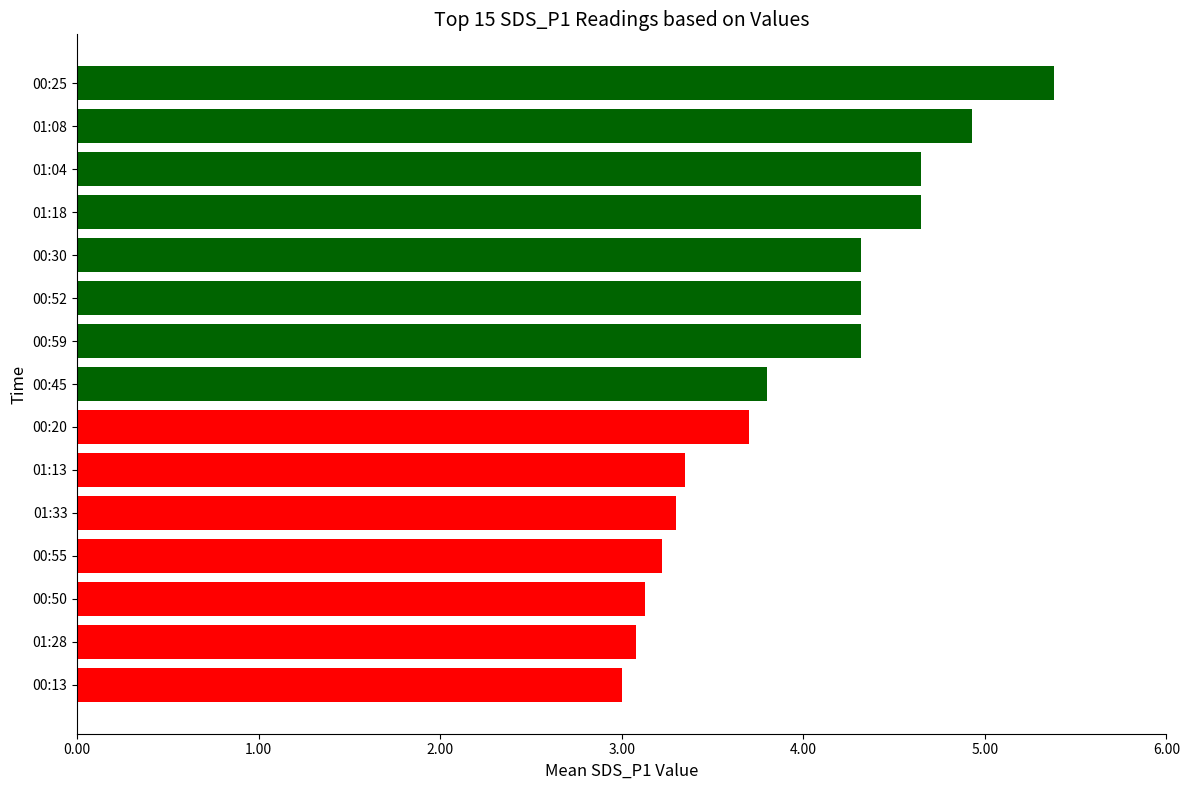

Reading top to bottom, list all the values displayed in this chart.

5.4	4.9	4.7	4.7	4.3	4.3	4.3	3.8	3.7	3.4	3.3	3.2	3.1	3.1	3.0